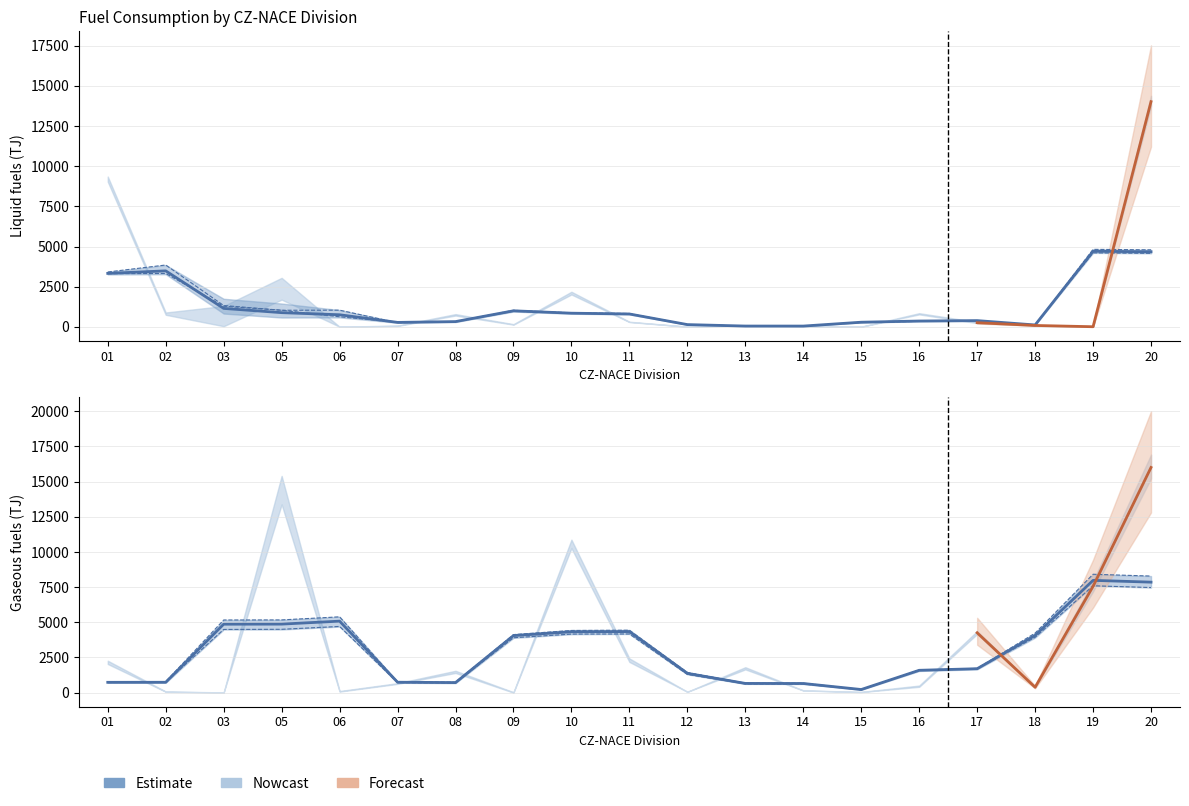

Reading left to right, what are all the values shown in this chart?

733.5	737.2	4866.1	4872.7	5082.3	740.9	714.8	4053.7	4325.8	4341.6	1371.8	655.3	650.4	222.0	1588.6	1701.2	4066.3	7983.3	7855.4